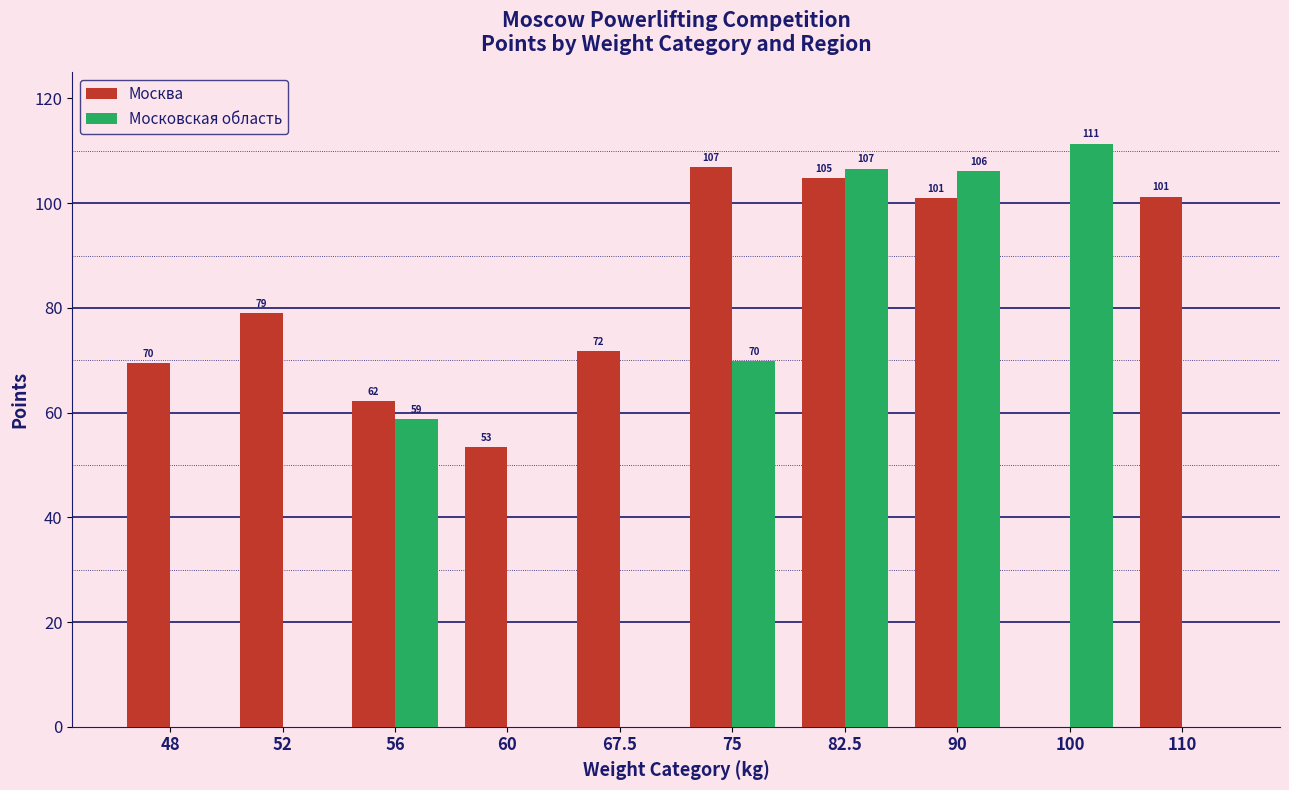

Is it true that Московская область equals 73.2 at 52?

False